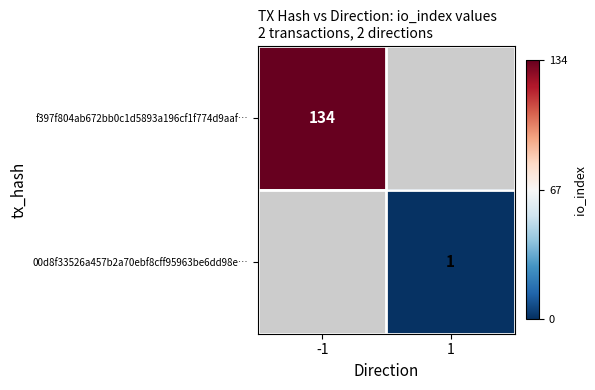

Is the value of 00d8f33526a457b2a70ebf8cff95963be6dd98e… at 1 greater than the value of f397f804ab672bb0c1d5893a196cf1f774d9aaf… at -1?

No